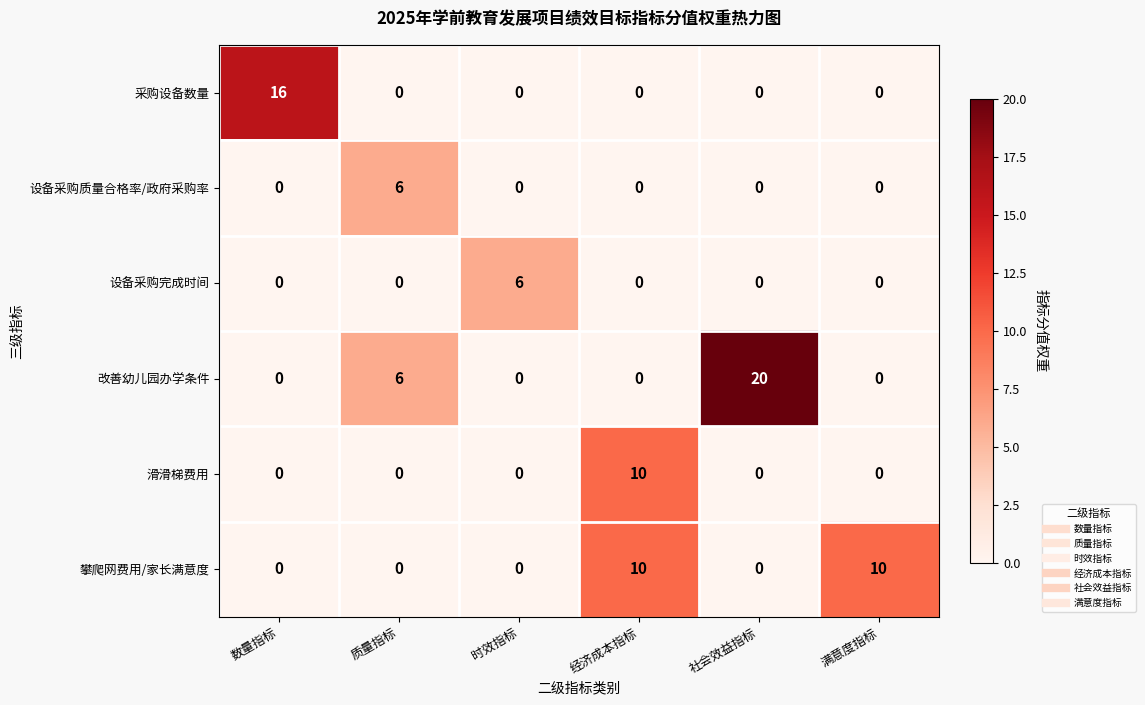

At which label is 改善幼儿园办学条件 closest to 10?

质量指标